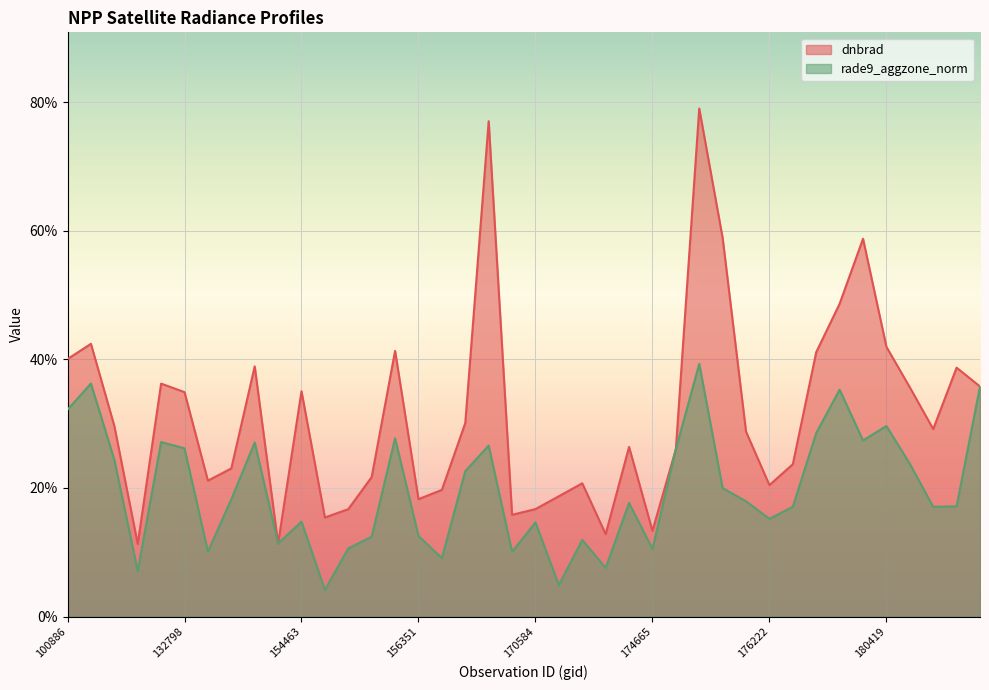

At which category does dnbrad reach its first local valley?

107613